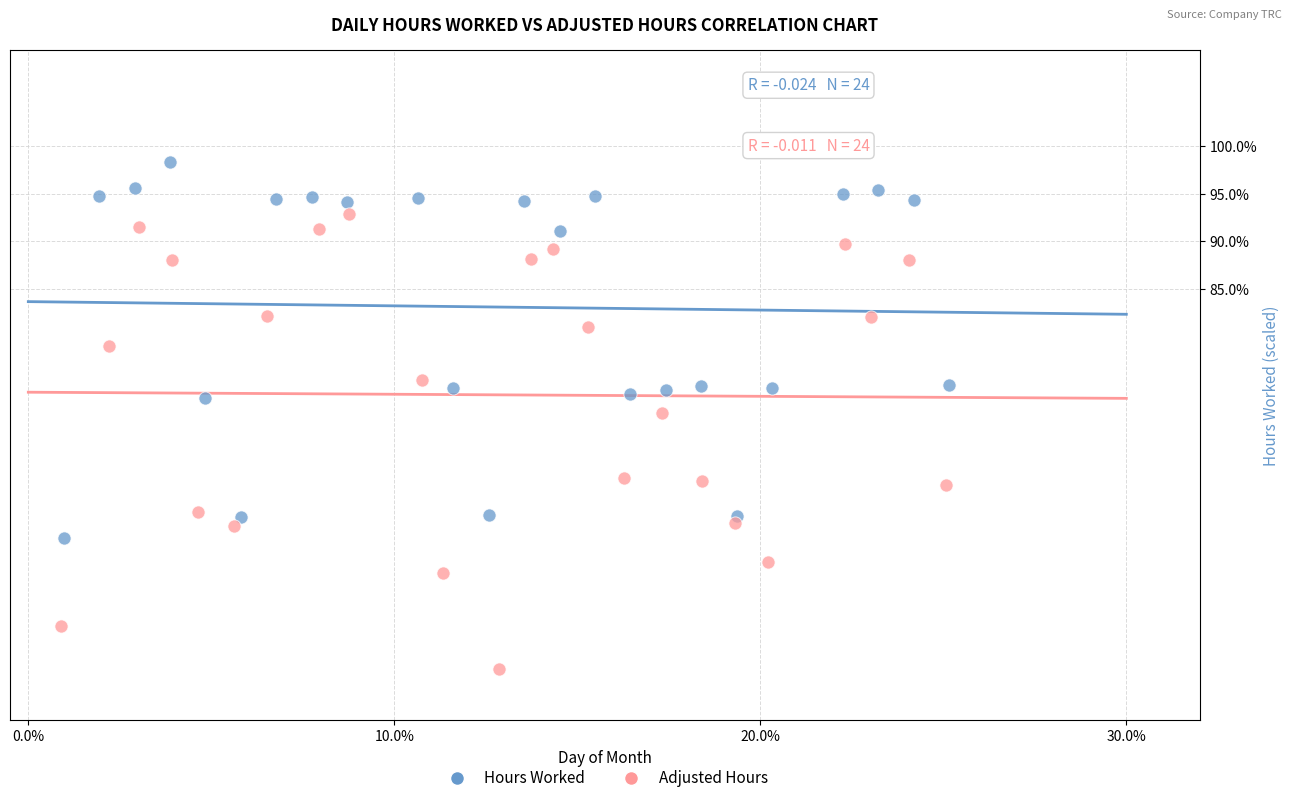

What are all the series names shown in the legend?

Hours Worked, Adjusted Hours